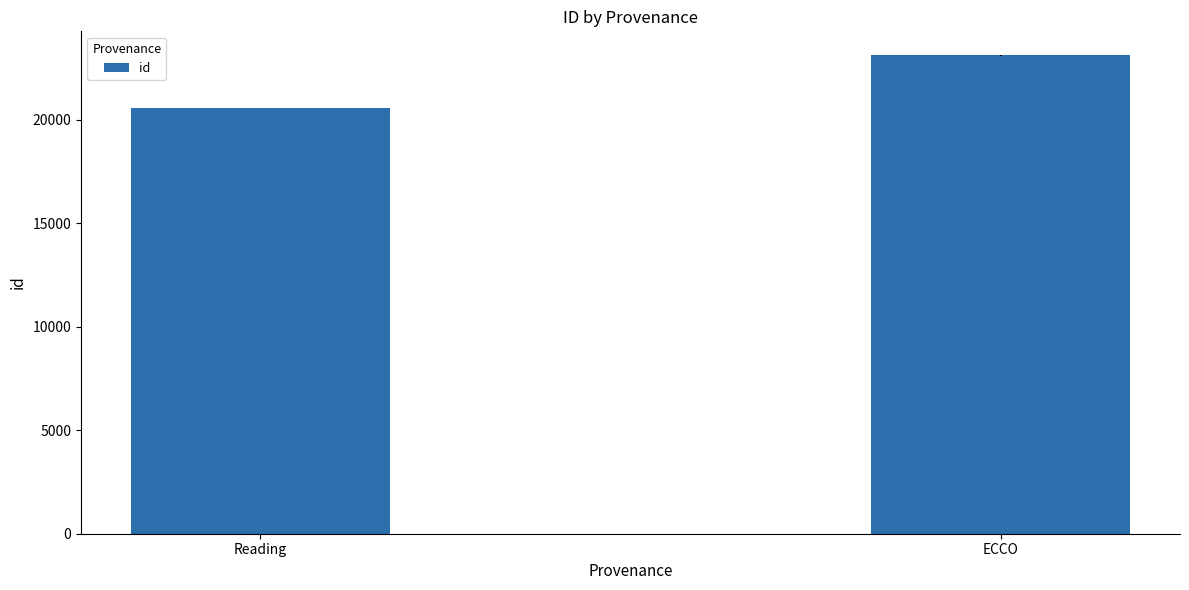

Rank the categories by value from highest to lowest.

ECCO, Reading